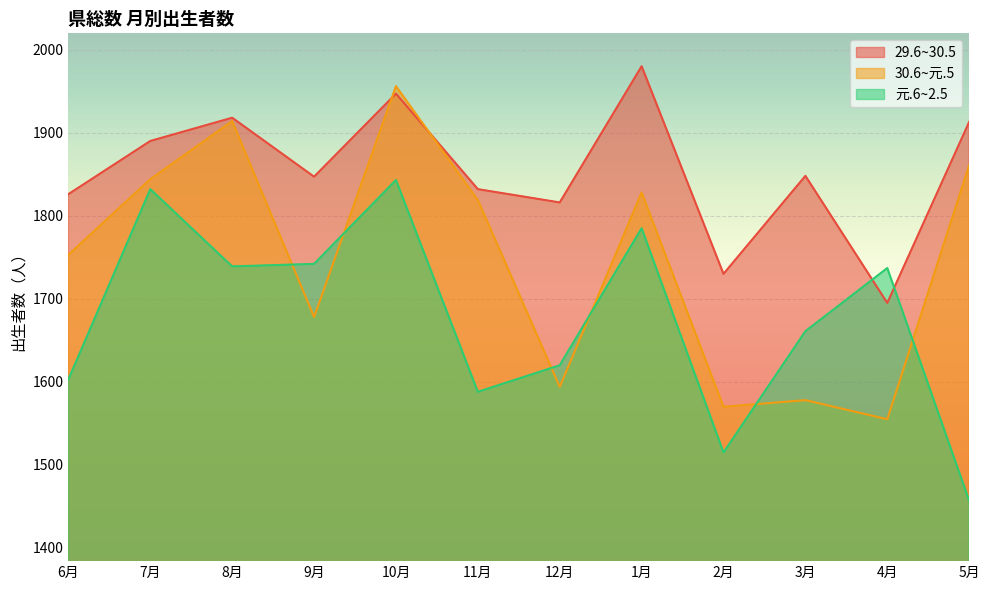

What is the average value of the 元.6~2.5 series?

1677